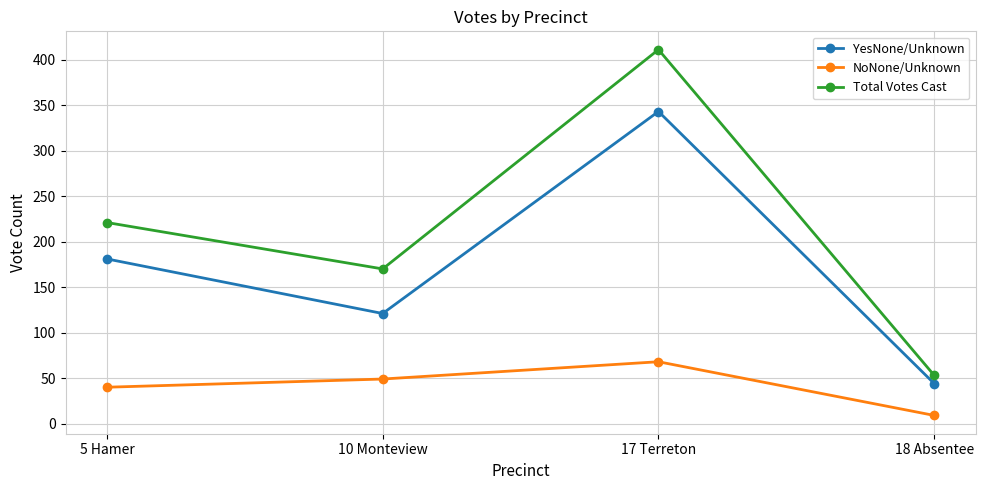

The YesNone/Unknown series shows 16 at 18 Absentee. True or false?

False